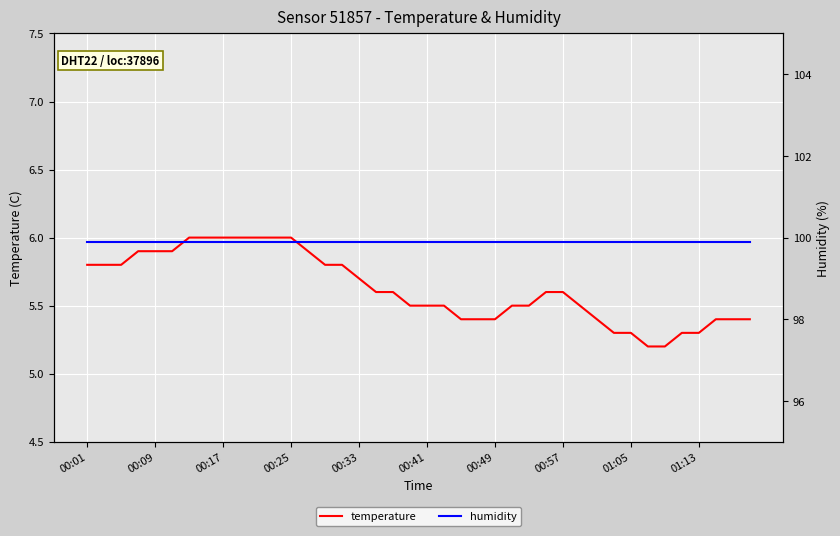

What is the average value of the temperature series?

5.6